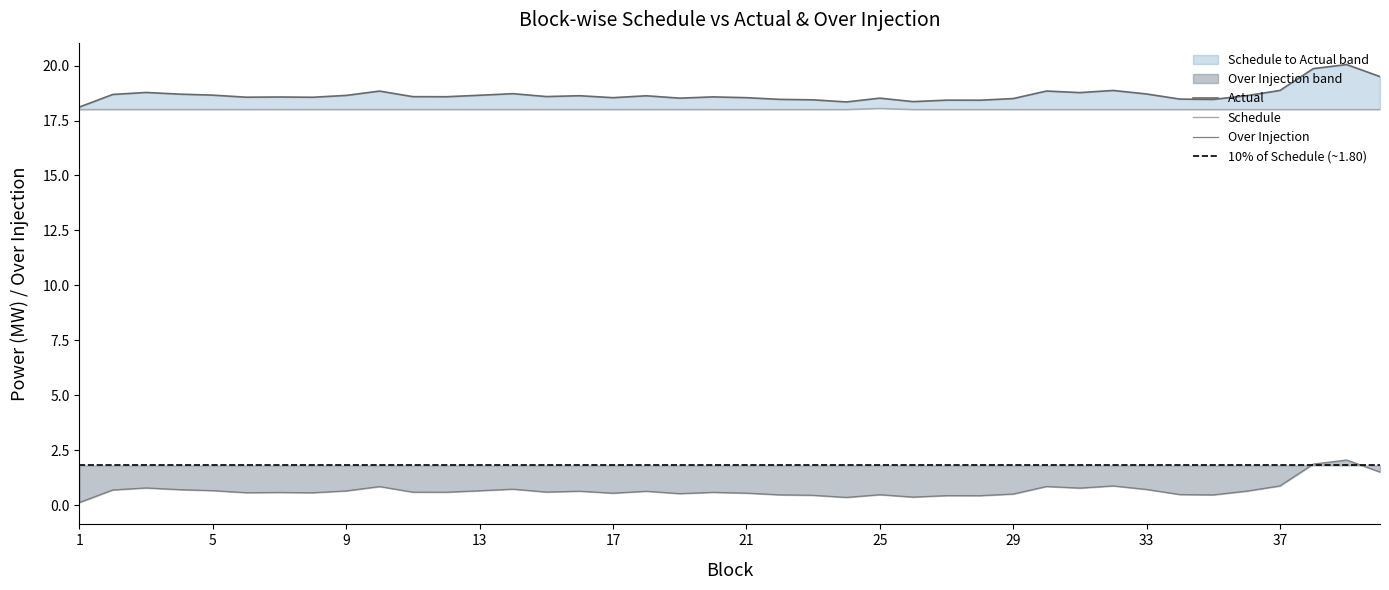

Reading left to right, list all the values displayed in this chart.

Schedule: 1=18.0	2=18.0	3=18.0	4=18.0	5=18.0	6=18.0	7=18.0	8=18.0	9=18.0	10=18.0	11=18.0	12=18.0	13=18.0	14=18.0	15=18.0	16=18.0	17=18.0	18=18.0	19=18.0	20=18.0	21=18.0	22=18.0	23=18.0	24=18.0	25=18.0	26=18.0	27=18.0	28=18.0	29=18.0	30=18.0	31=18.0	32=18.0	33=18.0	34=18.0	35=18.0	36=18.0	37=18.0	38=18.0	39=18.0	40=18.0
Actual: 1=18.1	2=18.7	3=18.8	4=18.7	5=18.7	6=18.6	7=18.6	8=18.6	9=18.6	10=18.8	11=18.6	12=18.6	13=18.7	14=18.7	15=18.6	16=18.6	17=18.5	18=18.6	19=18.5	20=18.6	21=18.5	22=18.5	23=18.4	24=18.3	25=18.5	26=18.4	27=18.4	28=18.4	29=18.5	30=18.8	31=18.8	32=18.9	33=18.7	34=18.5	35=18.5	36=18.6	37=18.9	38=19.9	39=20.0	40=19.5
Over Injection: 1=0.1	2=0.7	3=0.8	4=0.7	5=0.7	6=0.6	7=0.6	8=0.6	9=0.6	10=0.8	11=0.6	12=0.6	13=0.6	14=0.7	15=0.6	16=0.6	17=0.5	18=0.6	19=0.5	20=0.6	21=0.5	22=0.5	23=0.4	24=0.3	25=0.5	26=0.4	27=0.4	28=0.4	29=0.5	30=0.8	31=0.8	32=0.9	33=0.7	34=0.5	35=0.5	36=0.6	37=0.9	38=1.9	39=2.0	40=1.5